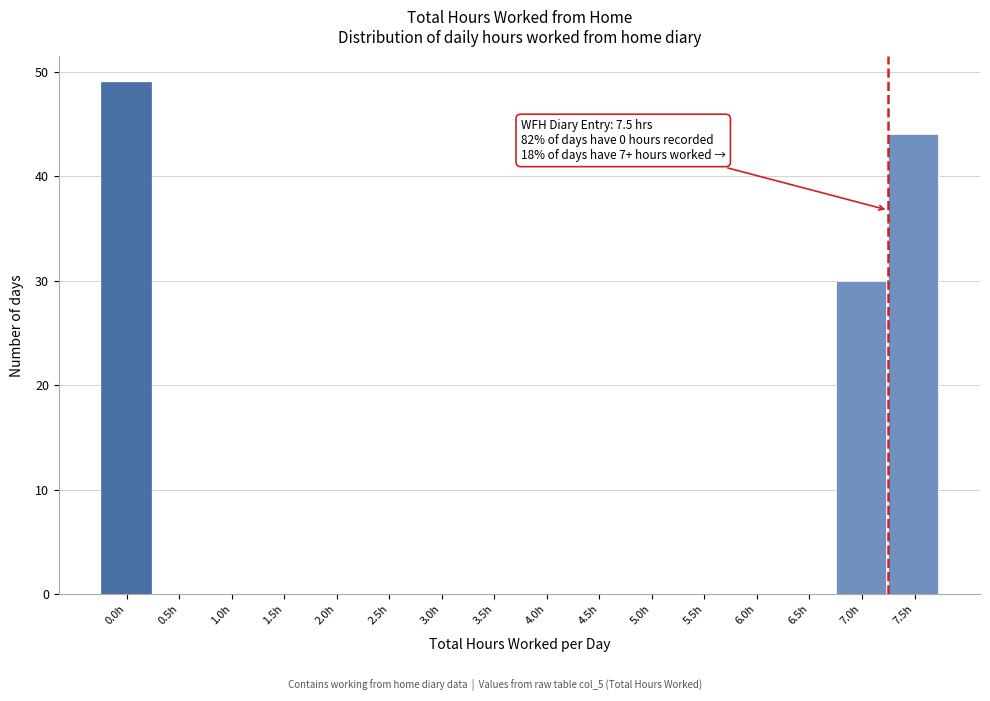

Reading left to right, transcribe all the data shown in this chart.

0.0h=49	0.5h=0	1.0h=0	1.5h=0	2.0h=0	2.5h=0	3.0h=0	3.5h=0	4.0h=0	4.5h=0	5.0h=0	5.5h=0	6.0h=0	6.5h=0	7.0h=30	7.5h=44